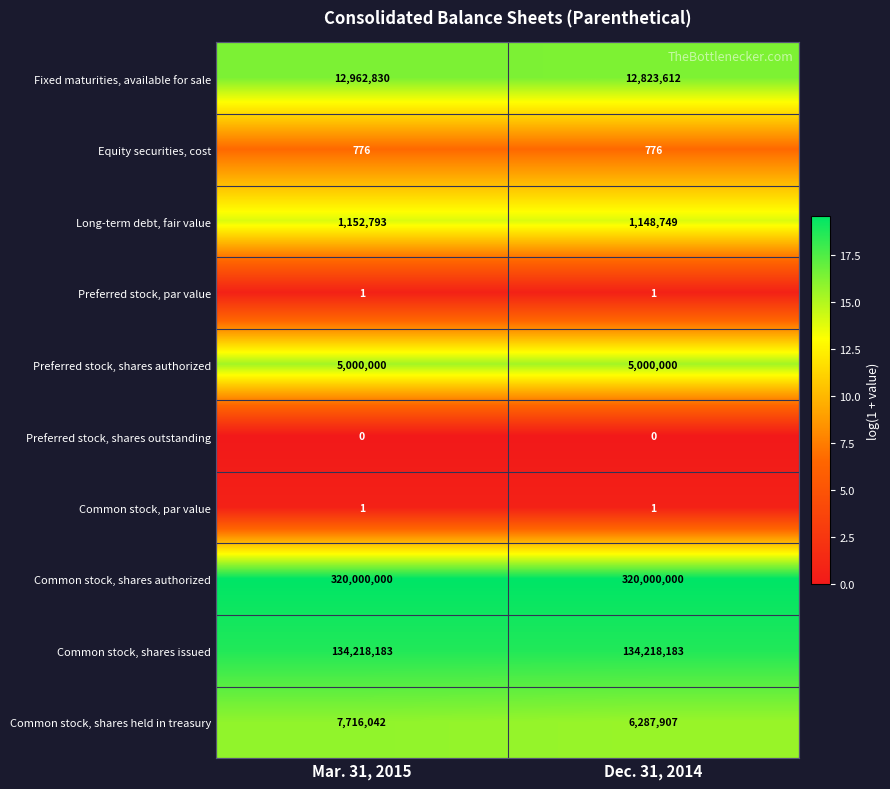

Reading left to right, extract all data points from this chart.

Fixed maturities, available for sale: Mar. 31, 2015=12962830	Dec. 31, 2014=12823612
Equity securities, cost: Mar. 31, 2015=776	Dec. 31, 2014=776
Long-term debt, fair value: Mar. 31, 2015=1152793	Dec. 31, 2014=1148749
Preferred stock, par value: Mar. 31, 2015=1	Dec. 31, 2014=1
Preferred stock, shares authorized: Mar. 31, 2015=5000000	Dec. 31, 2014=5000000
Preferred stock, shares outstanding: Mar. 31, 2015=0	Dec. 31, 2014=0
Common stock, par value: Mar. 31, 2015=1	Dec. 31, 2014=1
Common stock, shares authorized: Mar. 31, 2015=320000000	Dec. 31, 2014=320000000
Common stock, shares issued: Mar. 31, 2015=134218183	Dec. 31, 2014=134218183
Common stock, shares held in treasury: Mar. 31, 2015=7716042	Dec. 31, 2014=6287907